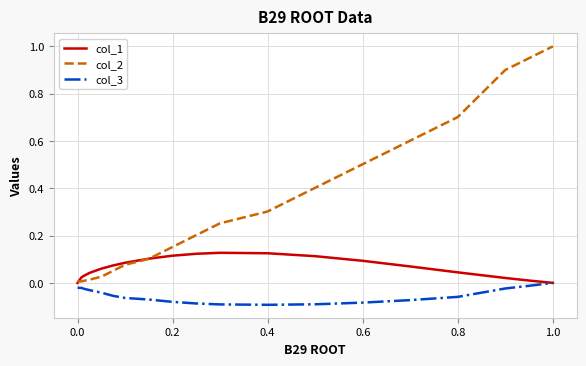

Which series has the widest spread of values?

col_2